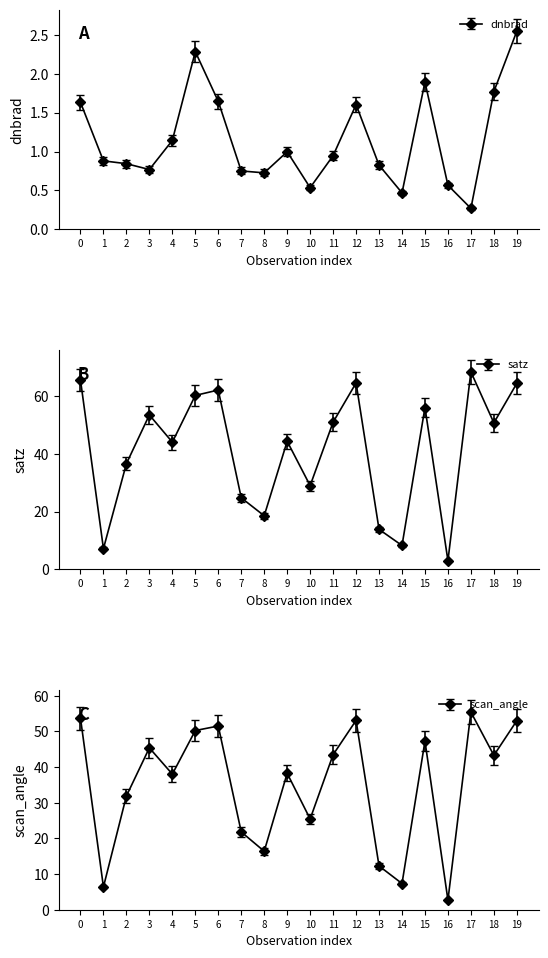

What is the value of the satz point at the 2nd from the left?

7.2